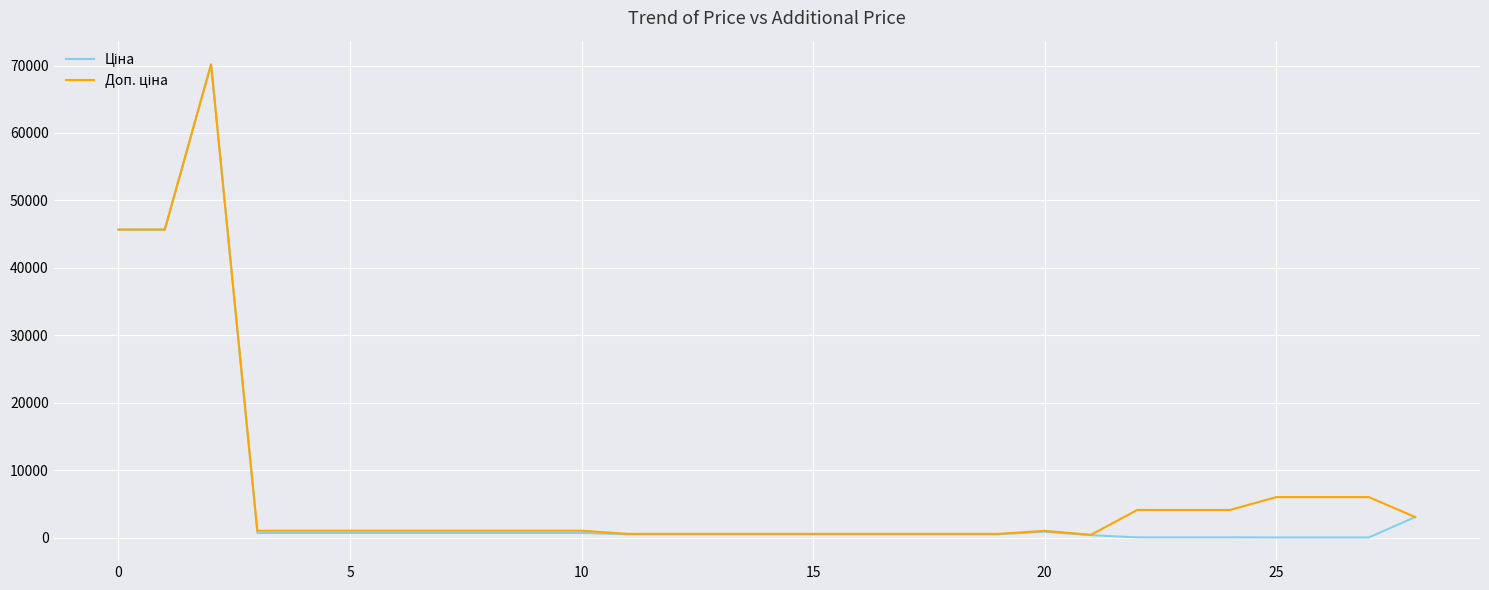

Is this an area chart (filled region under the line)?

No